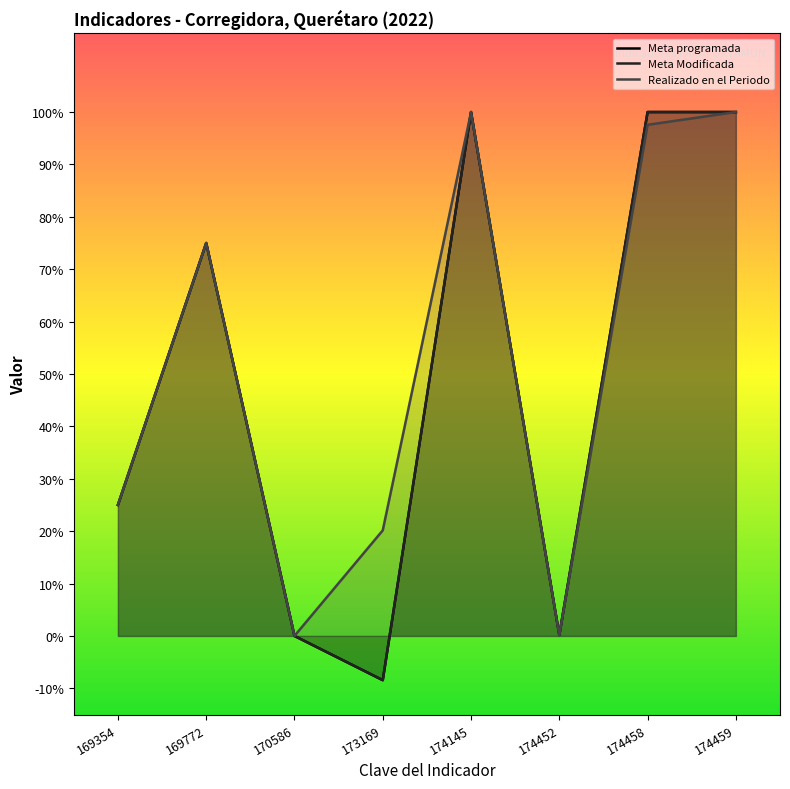

The Realizado en el Periodo series shows 66.5 at 174459. True or false?

False